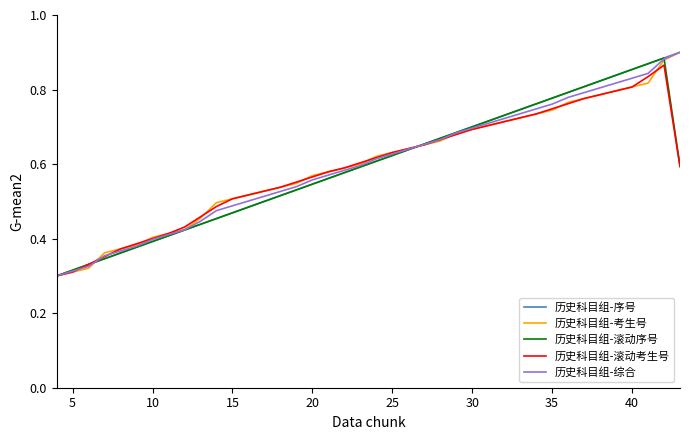

Is this an area chart (filled region under the line)?

No